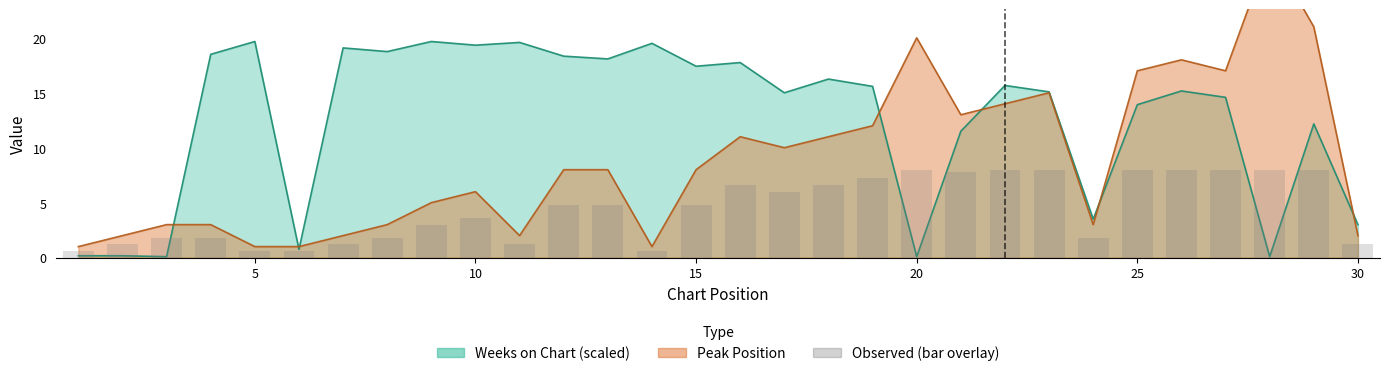

Which has a higher value, 13 or 16?

13